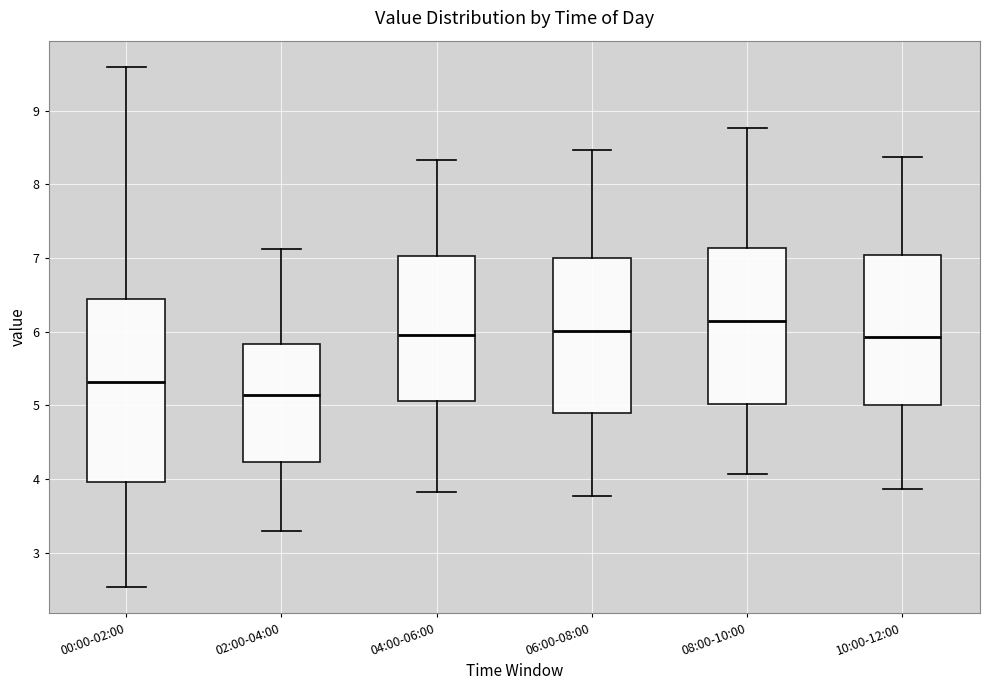

Which box is the tallest, from its lower edge to its upper edge?

00:00-02:00